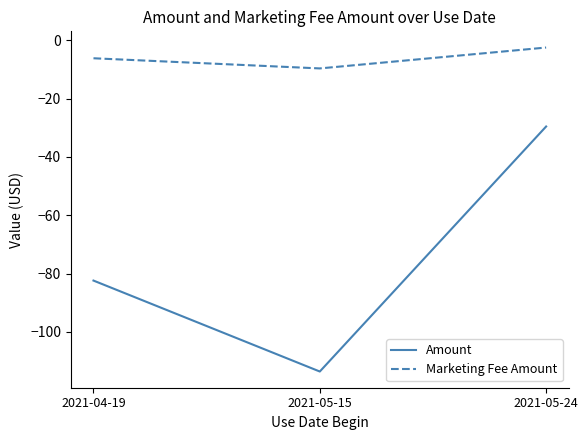

What is the average value of the Amount series?

-75.2